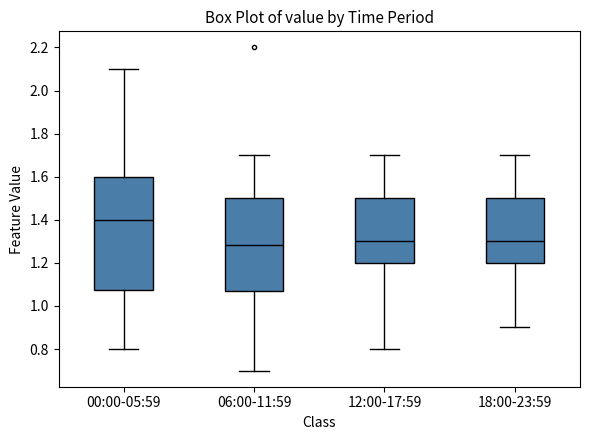

Comparing the boxes themselves (not the whiskers), which one is the tallest?

00:00-05:59